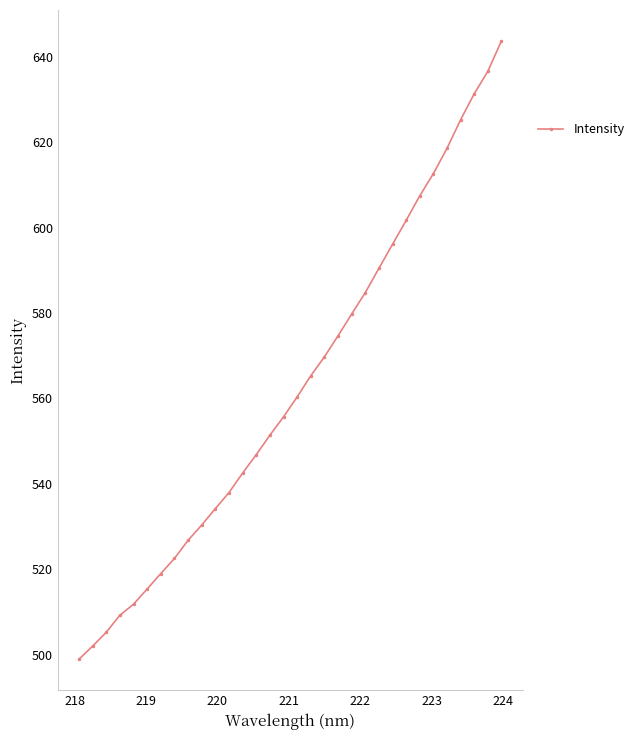

Is this an area chart (filled region under the line)?

No